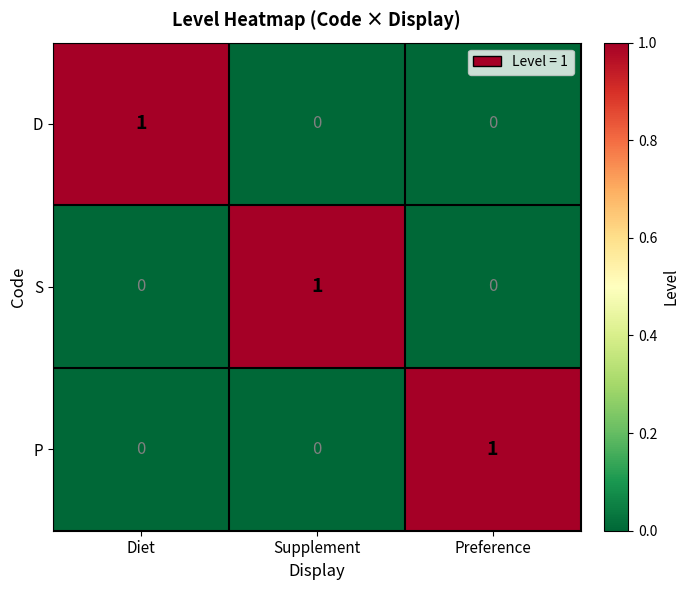

At how many categories does at least one series exceed 0?

3